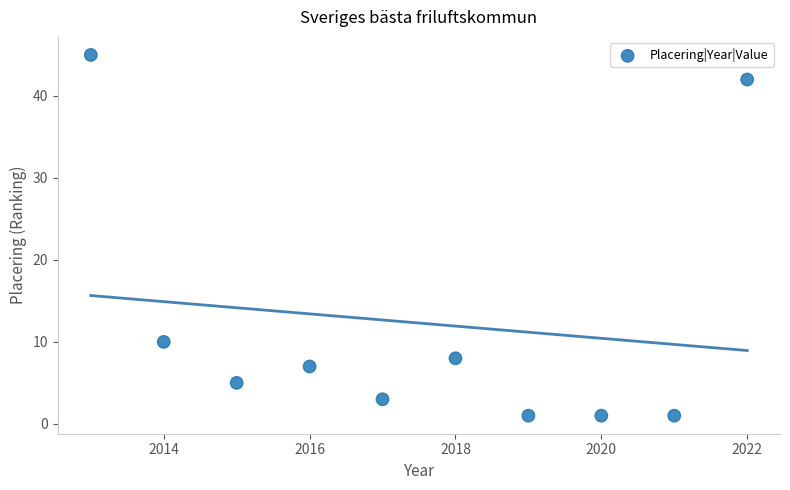

What Y value in the scatter plot is closest to 23?

10